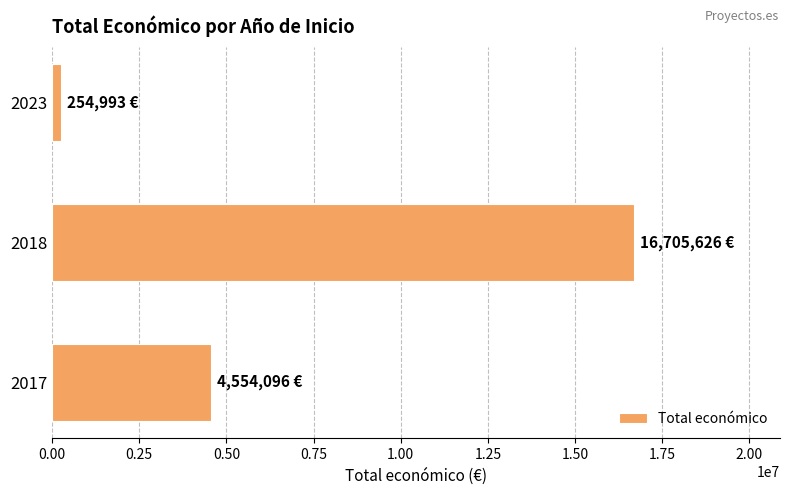

The value at 2017 is 975455. True or false?

False